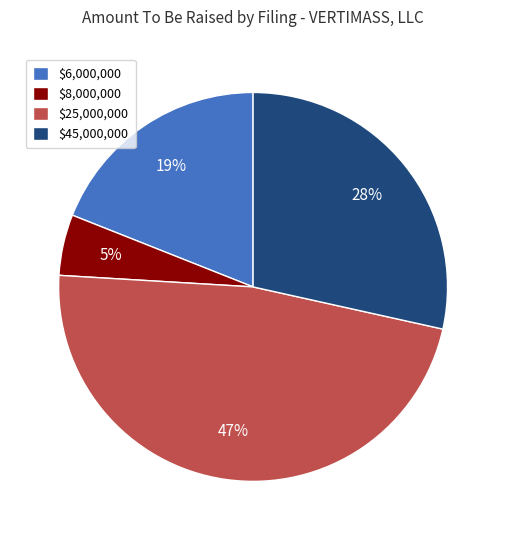

What is the smallest slice in the pie chart?

$8,000,000